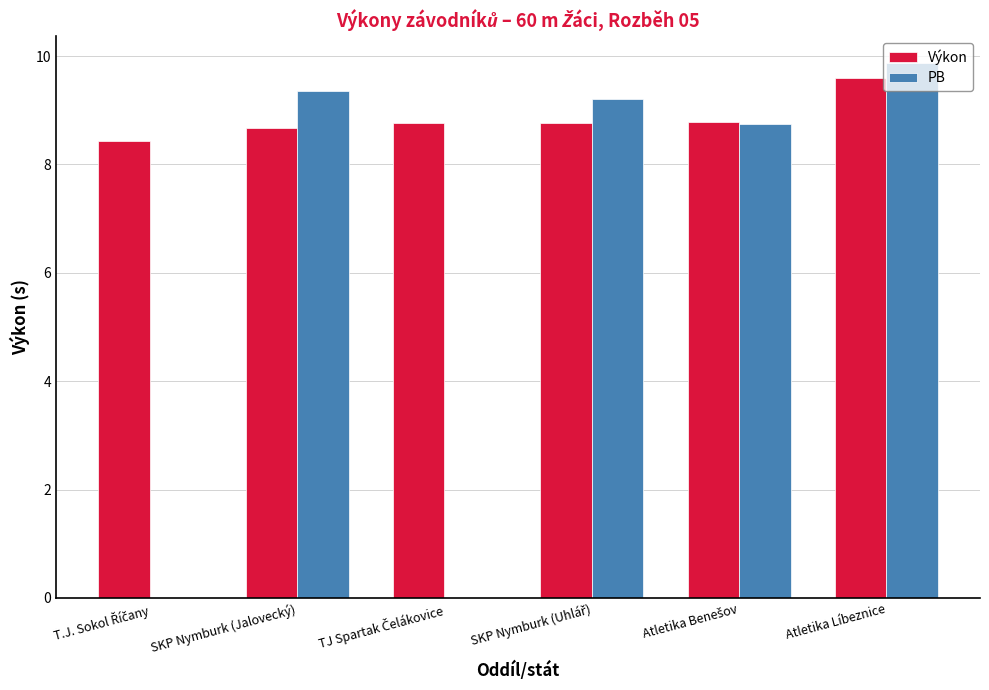

True or false: Výkon has a value of 8.8 at TJ Spartak Čelákovice.

True